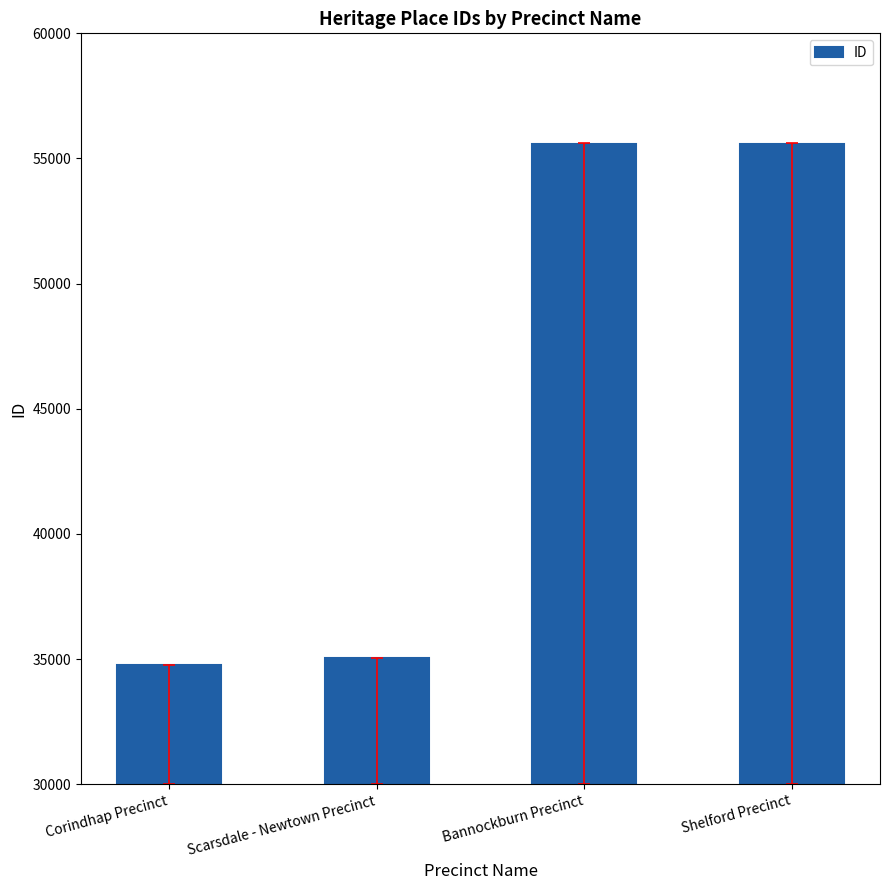

Approximately how many times larger is the value at Shelford Precinct compared to Corindhap Precinct?

1.6